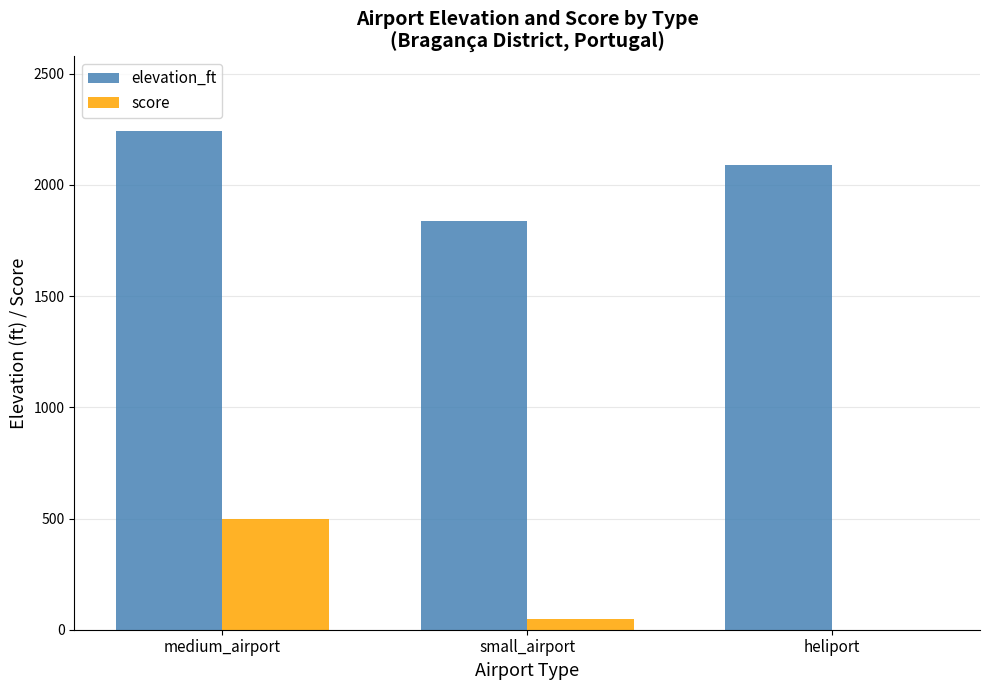

At which label does elevation_ft reach its peak?

medium_airport